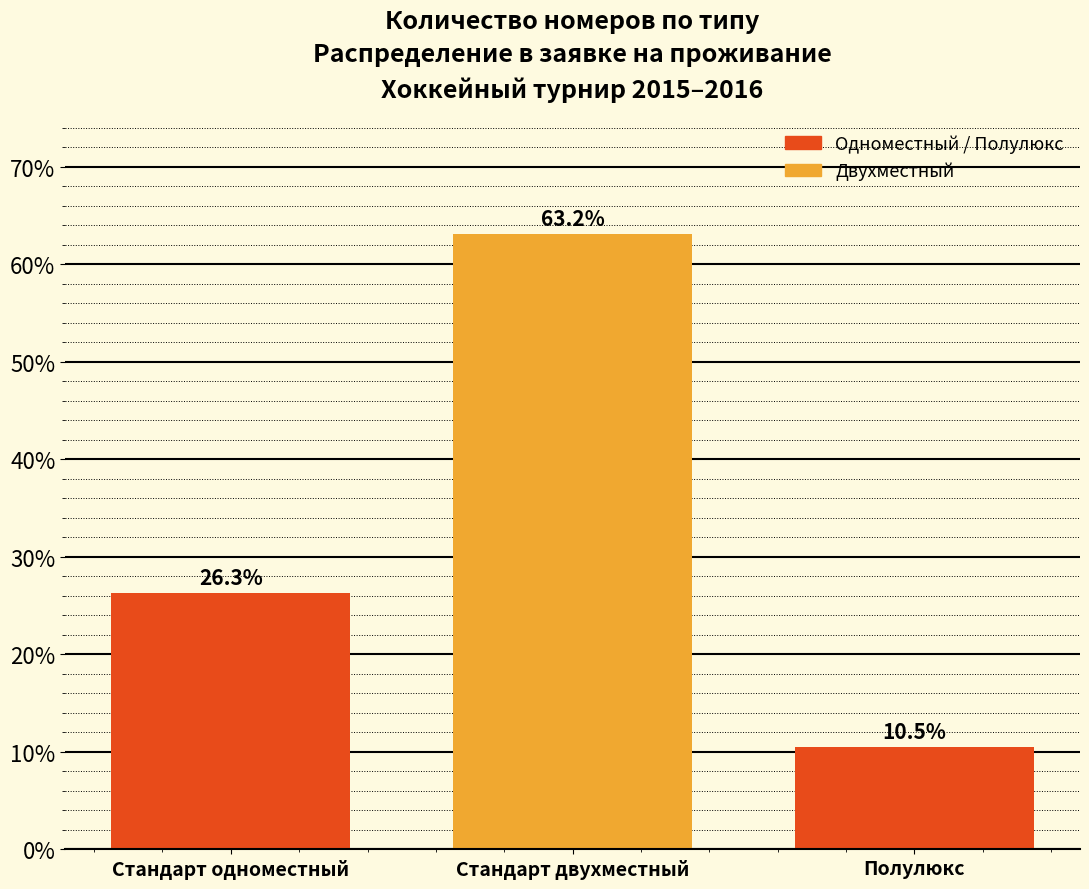

Reading left to right, list all the values displayed in this chart.

Стандарт одноместный=26.3	Стандарт двухместный=63.2	Полулюкс=10.5